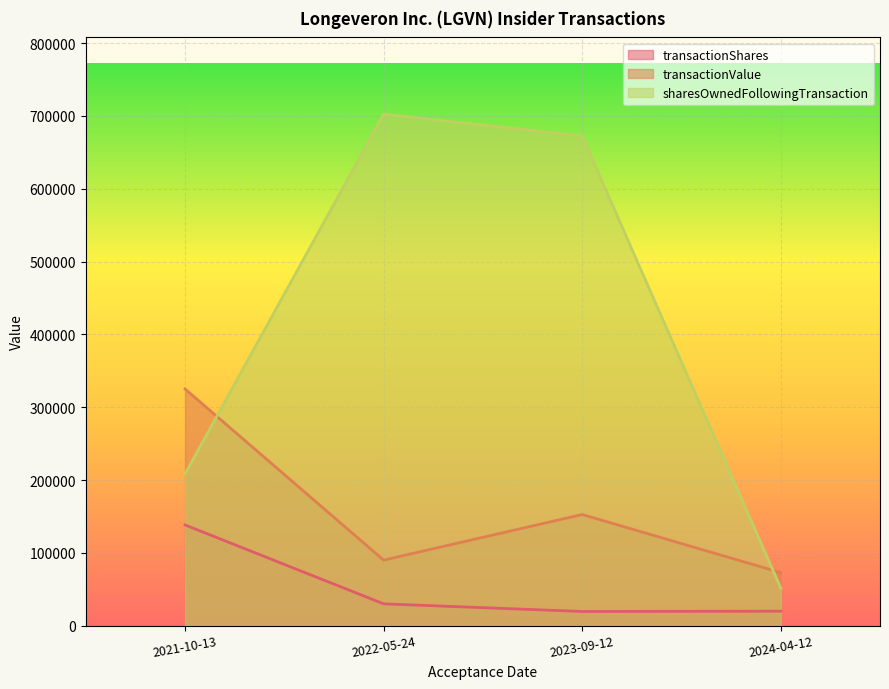

At which label is sharesOwnedFollowingTransaction closest to 377054?

2021-10-13